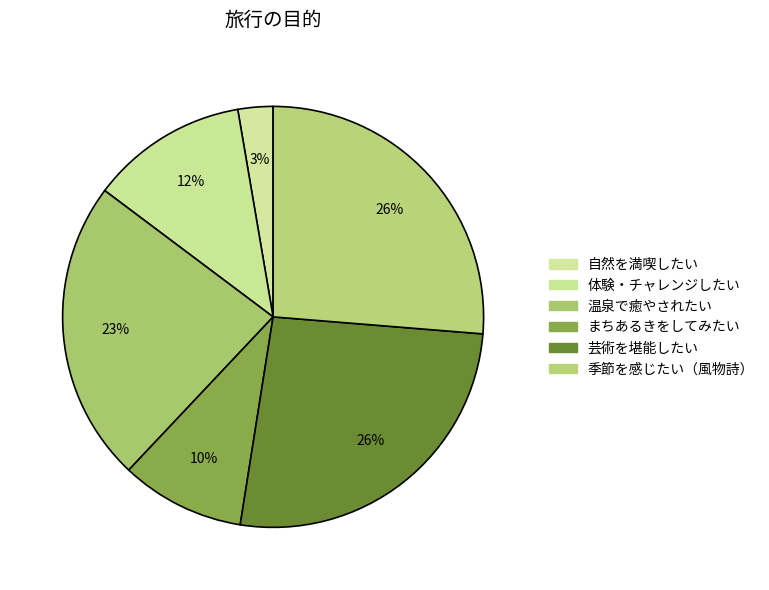

How many segments does this pie chart have?

6